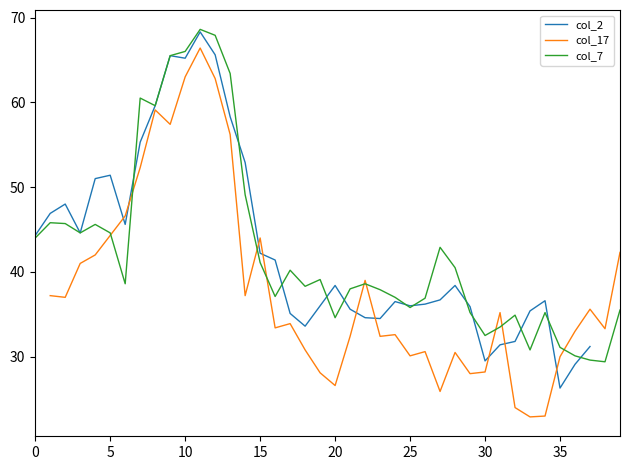

How many positive values does the col_17 series have?

39